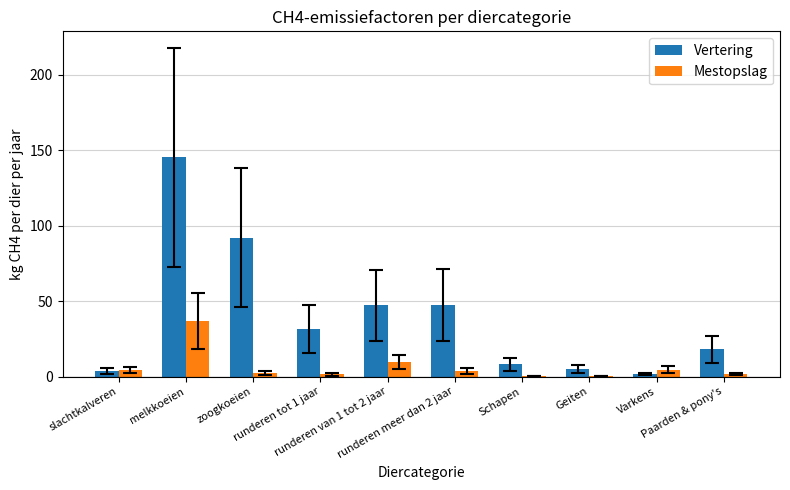

What is the maximum value for Vertering?

145.2